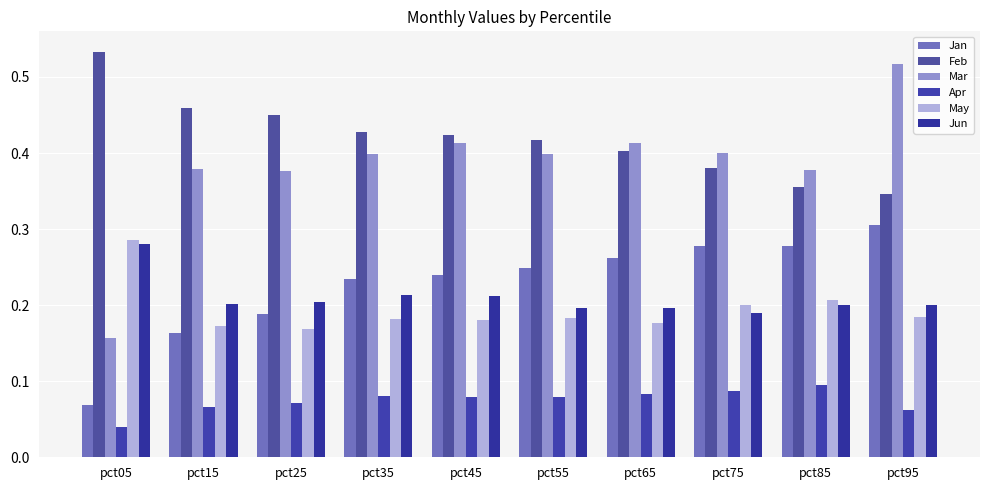

Between pct05 and pct35, which series saw the biggest shift?

Mar